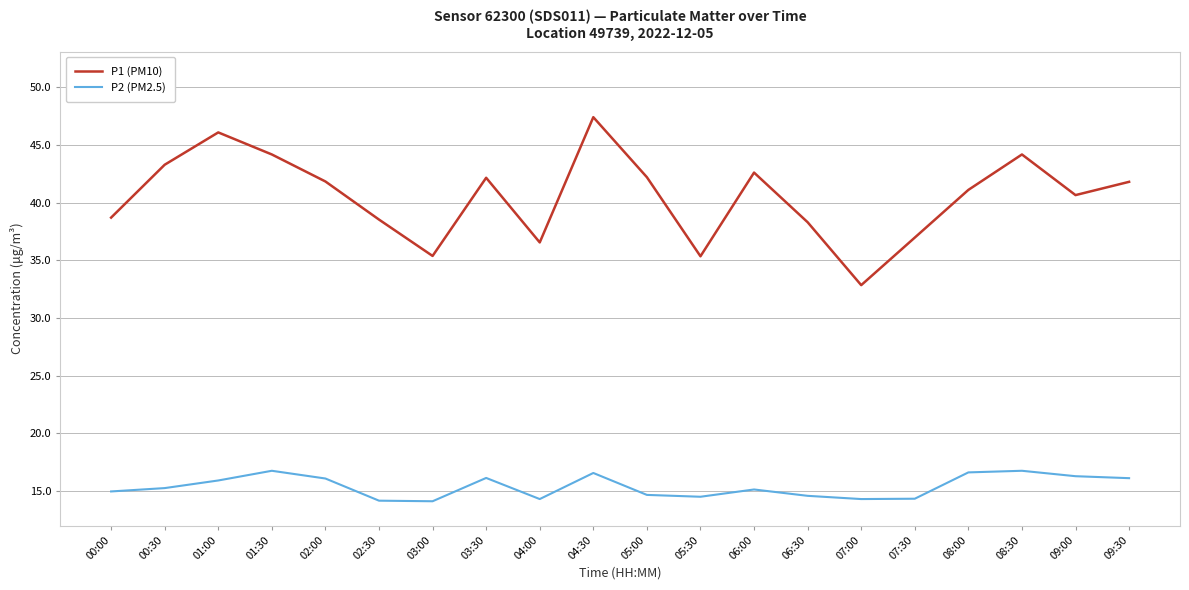

At 06:30, list the series in order from smallest to largest.

P2 (PM2.5), P1 (PM10)